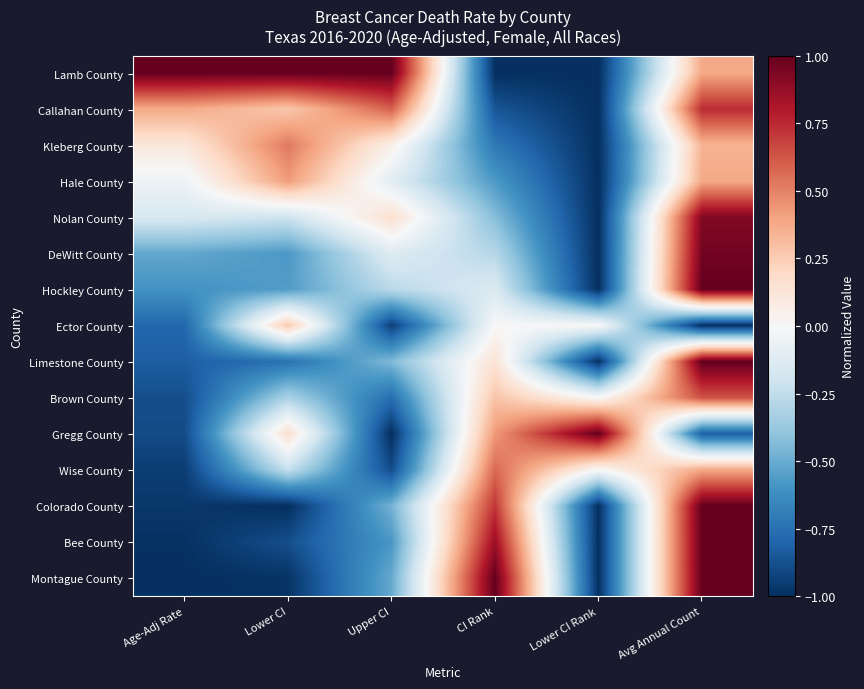

At which category is the sum across all series the highest?

Avg Annual Count